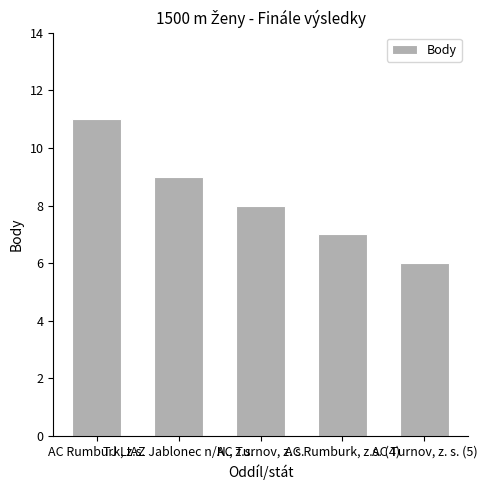

At which label is the value closest to 8?

AC Turnov, z. s.